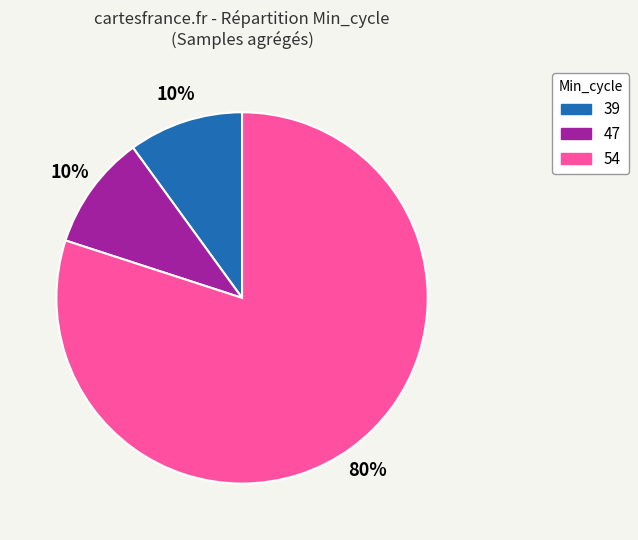

Does any single category account for the majority?

Yes